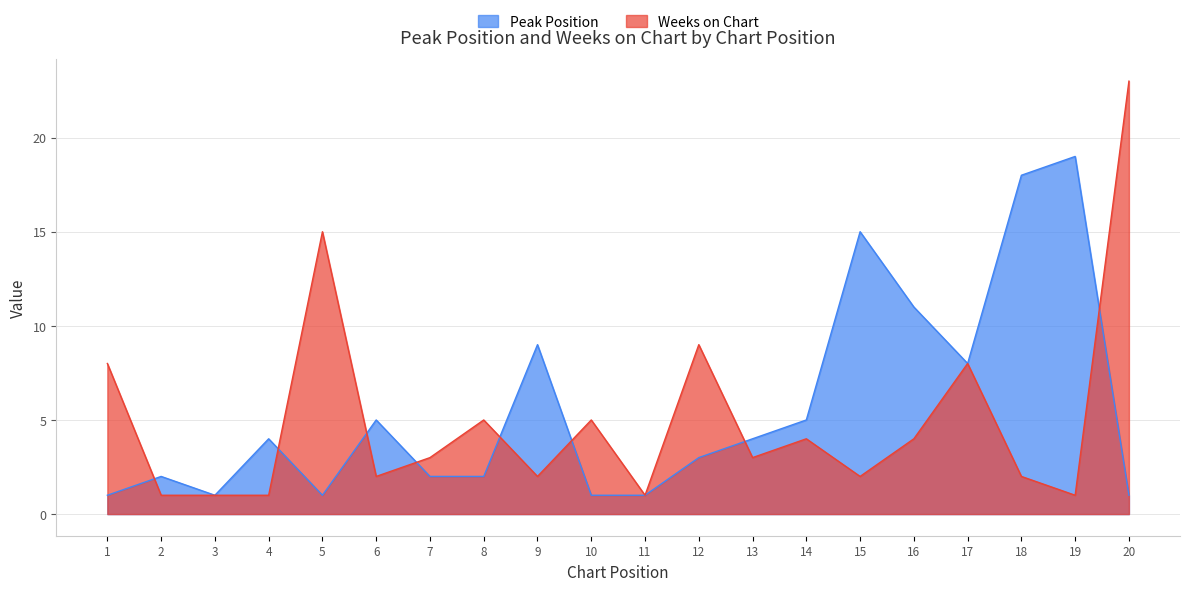

Count the number of data series in this chart.

2